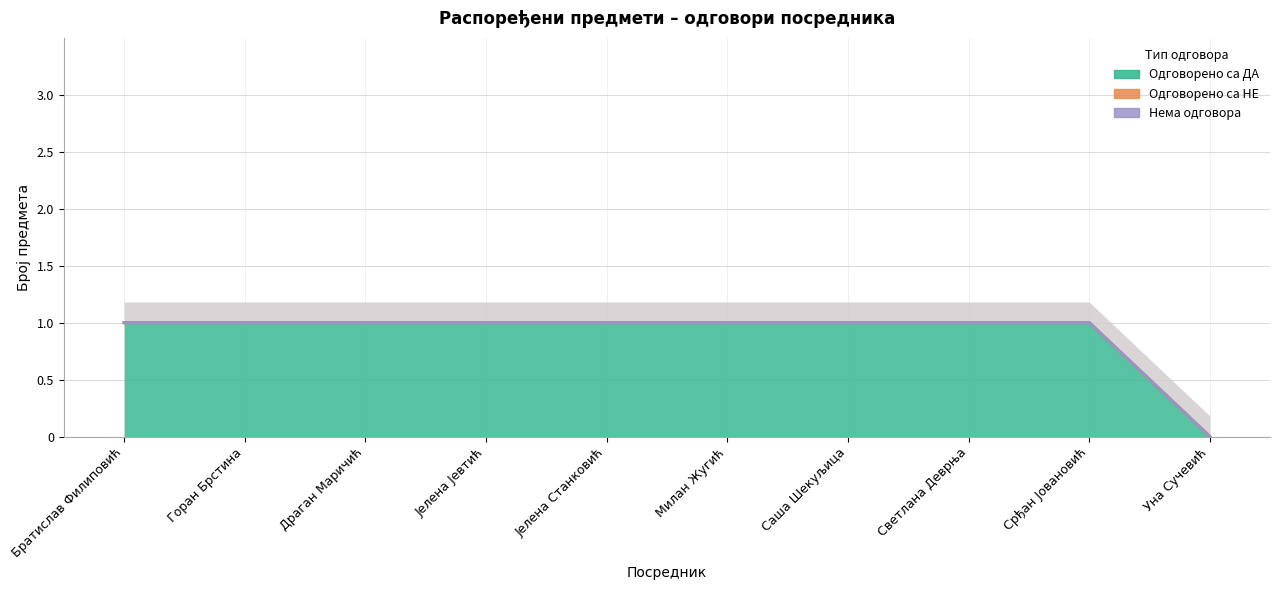

What is the maximum value shown in the chart?

1